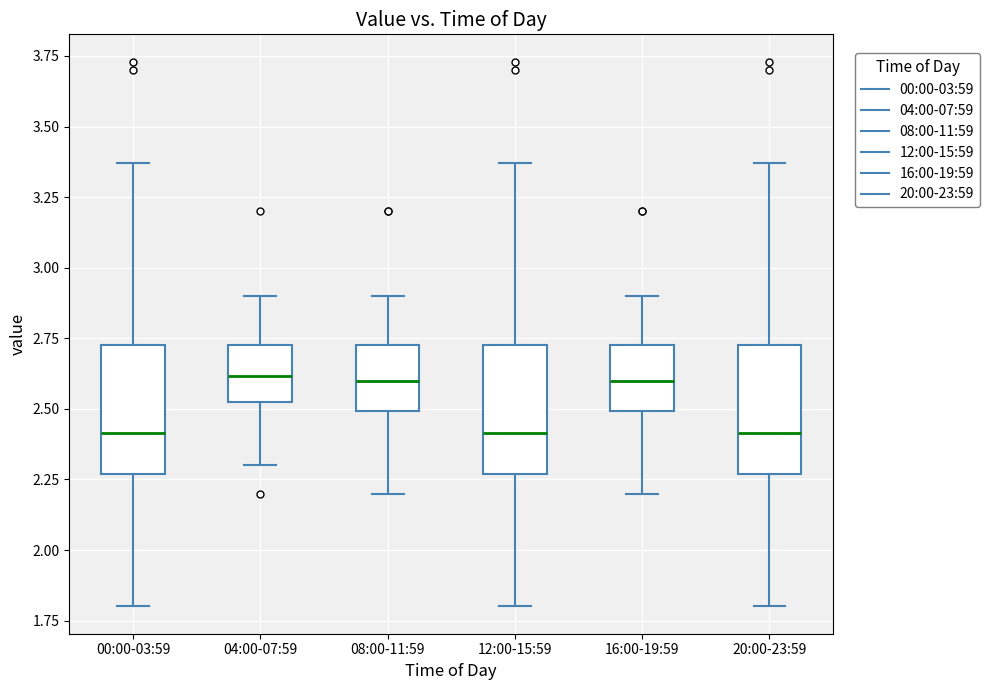

Reading left to right, read every box against the y-axis: the position of its median line, the range the box covers, and the ends of its whiskers. The values are not printed on the chart, so give them approximately, as read against the axis.

00:00-03:59: median 2.40, box 2.25 to 2.75, whiskers 1.80 to 3.35
04:00-07:59: median 2.60, box 2.50 to 2.75, whiskers 2.30 to 2.90
08:00-11:59: median 2.60, box 2.50 to 2.75, whiskers 2.20 to 2.90
12:00-15:59: median 2.40, box 2.25 to 2.75, whiskers 1.80 to 3.35
16:00-19:59: median 2.60, box 2.50 to 2.75, whiskers 2.20 to 2.90
20:00-23:59: median 2.40, box 2.25 to 2.75, whiskers 1.80 to 3.35